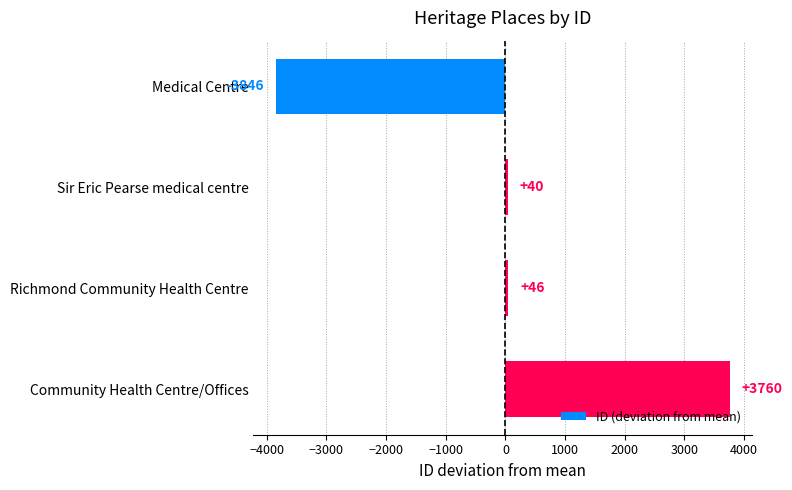

Between Sir Eric Pearse medical centre and Medical Centre, which is larger?

Sir Eric Pearse medical centre